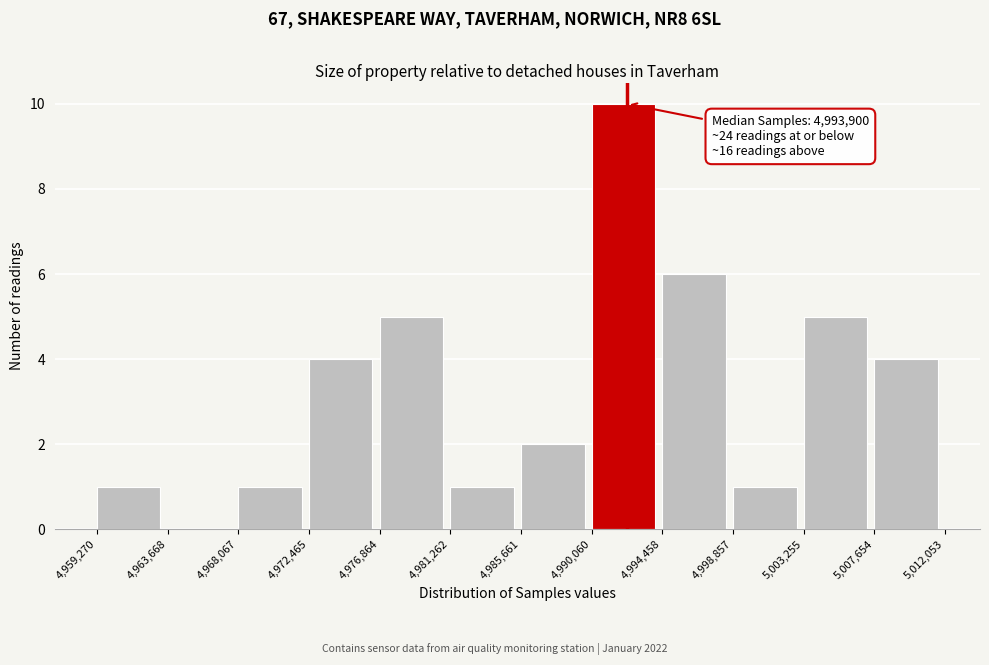

Which range on the x-axis has the tallest bar?

4,990,060 to 4,994,458